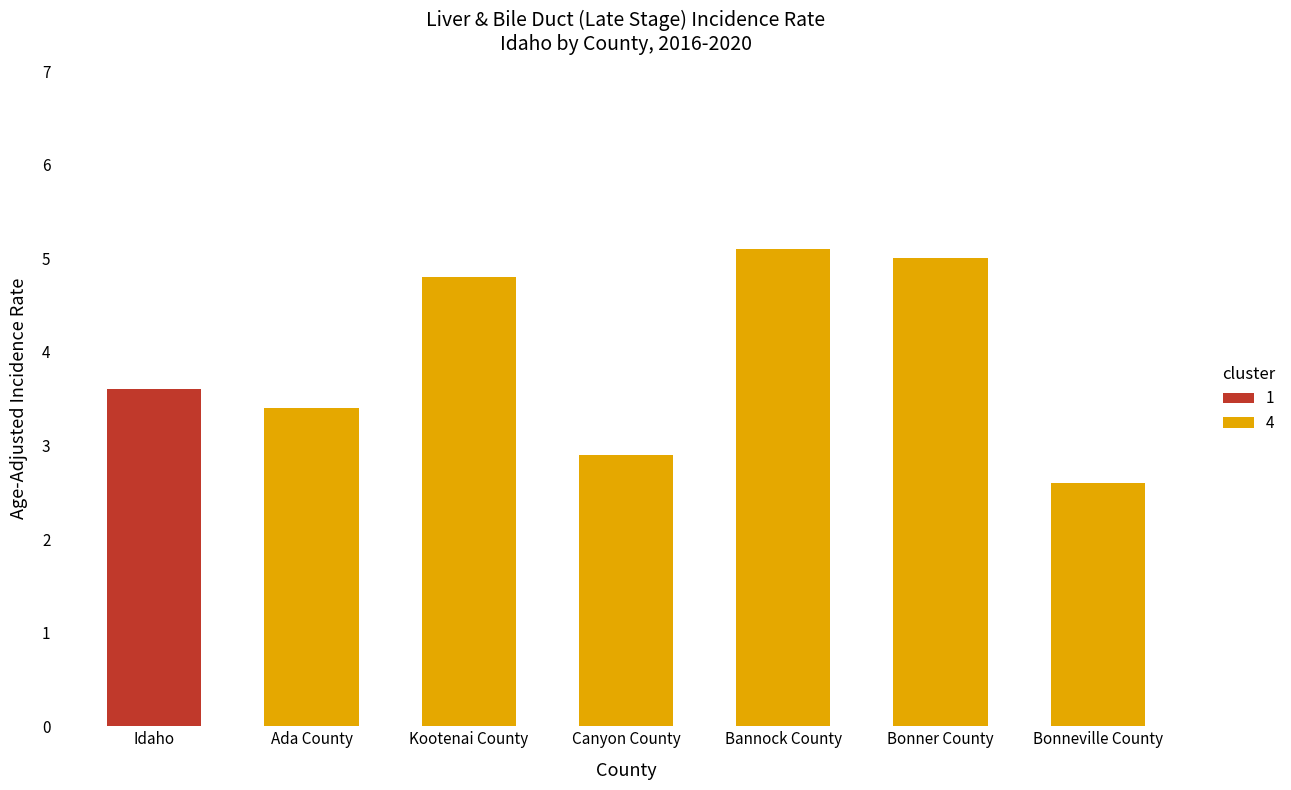

Reading left to right, what are all the values shown in this chart?

Idaho=3.6	Ada County=3.4	Kootenai County=4.8	Canyon County=2.9	Bannock County=5.1	Bonner County=5.0	Bonneville County=2.6